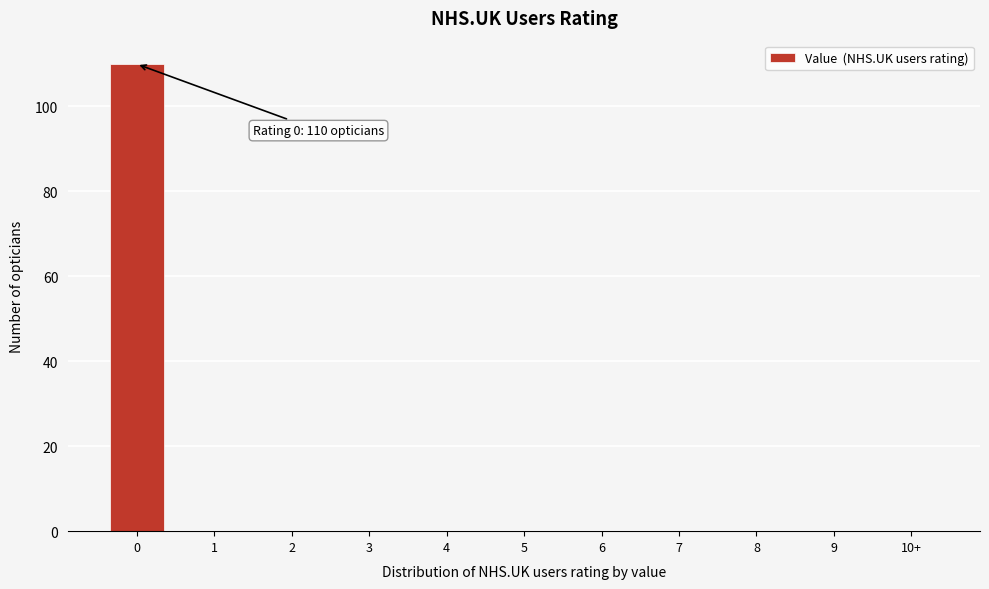

Reading left to right, extract all data points from this chart.

0=110	1=0	2=0	3=0	4=0	5=0	6=0	7=0	8=0	9=0	10+=0